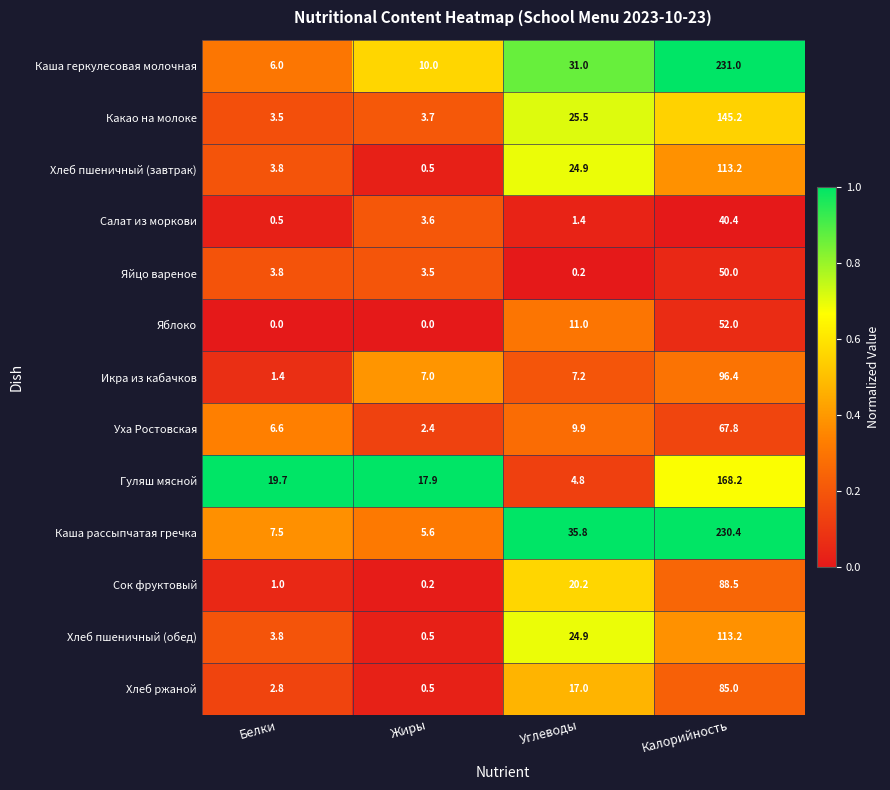

Which series has the largest range (max minus min)?

Каша геркулесовая молочная